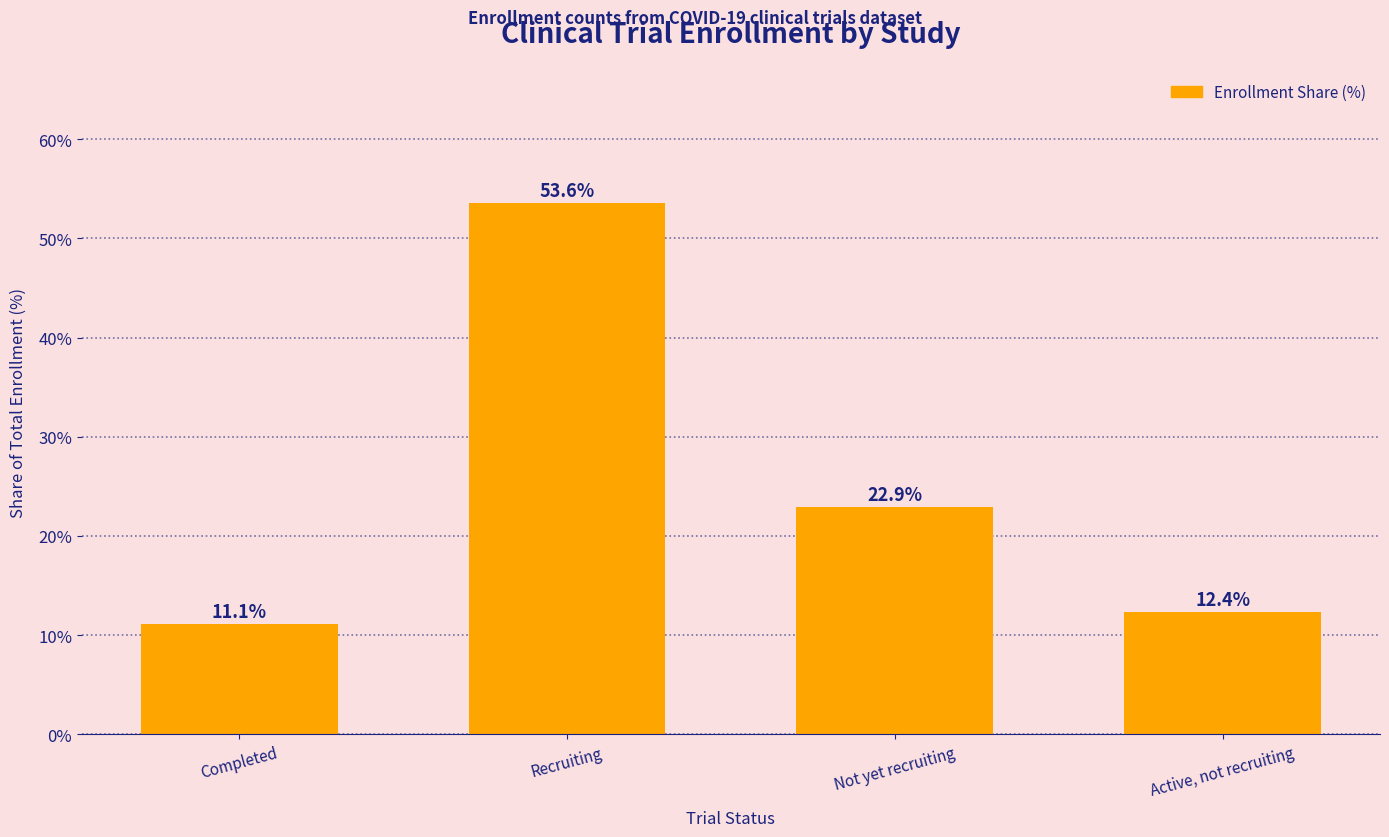

What is the ratio of the value at Not yet recruiting to the value at Completed?

2.1